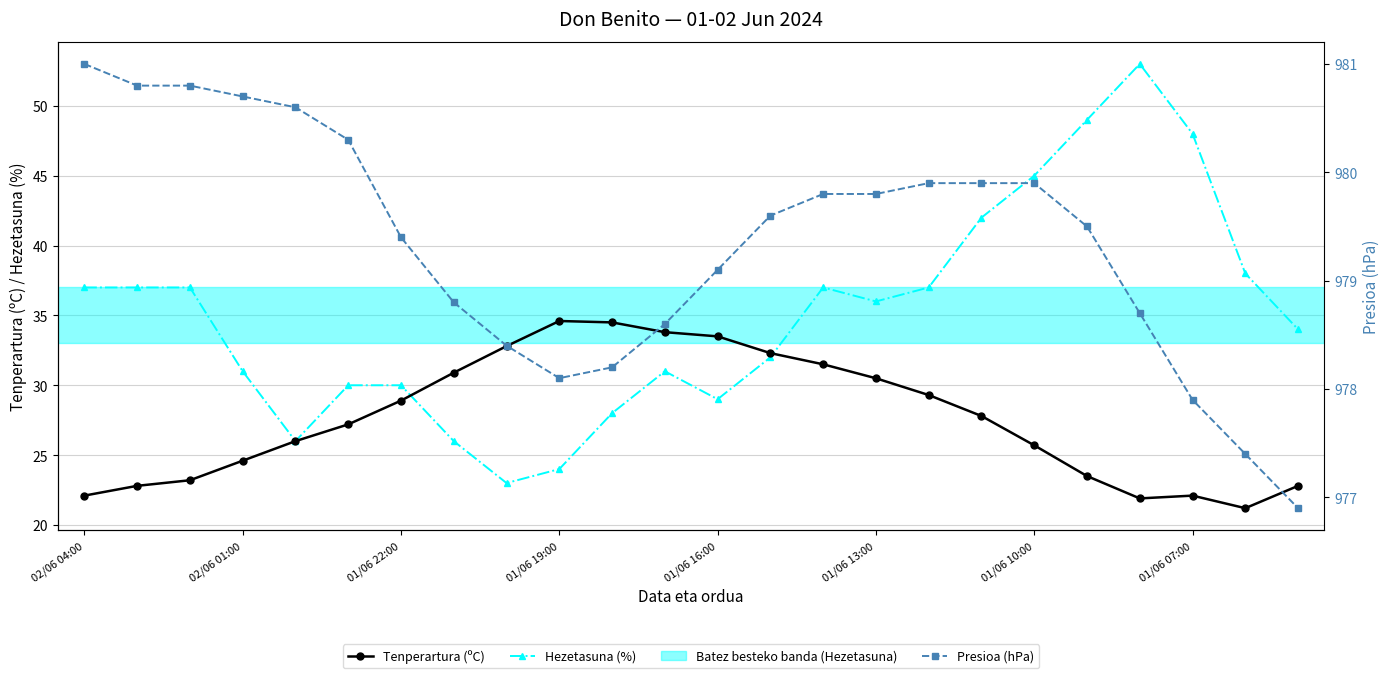

Read the Hezetasuna (%) value at 01/06 07:00.

48.0